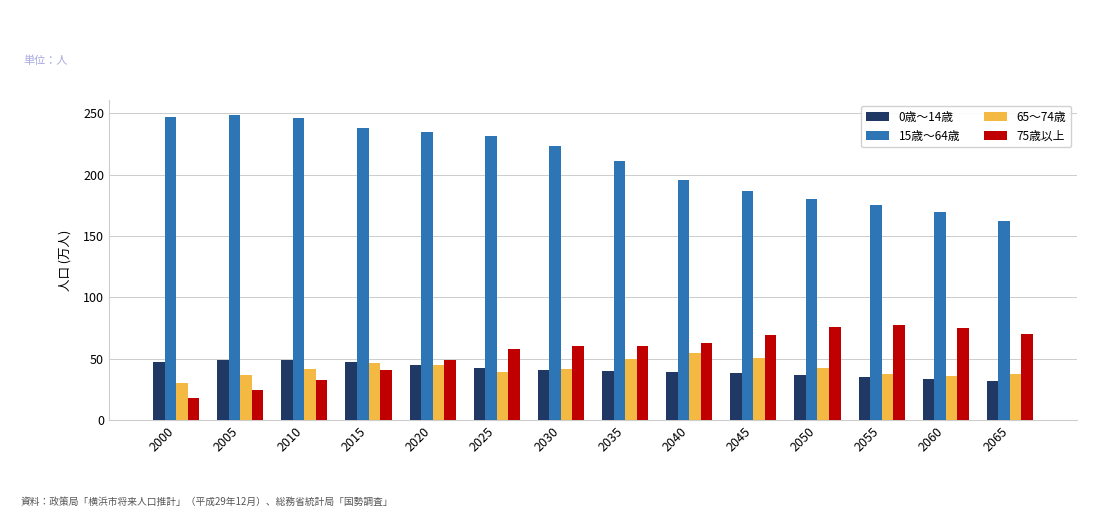

What is the difference between the maximum and minimum values in the 65～74歳 series?

24.1